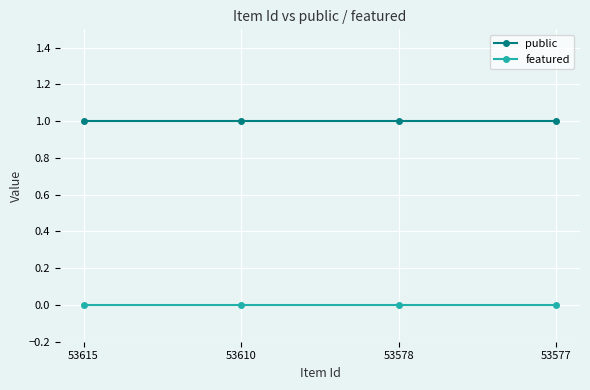

Is the value of featured at 53610 greater than the value of public at 53578?

No